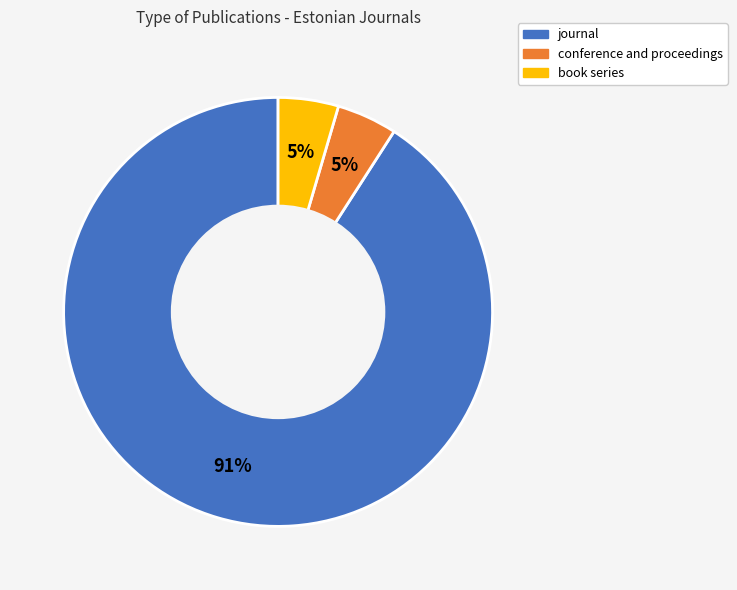

To the nearest percent, what is the combined percentage of book series and journal?

95%